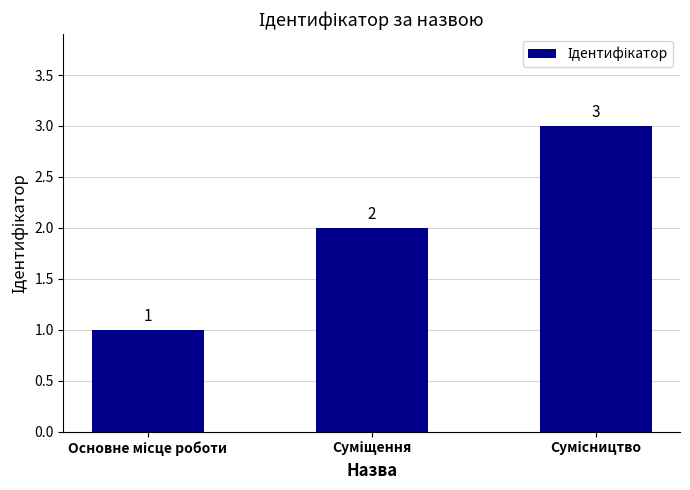

What is the greatest value displayed?

3